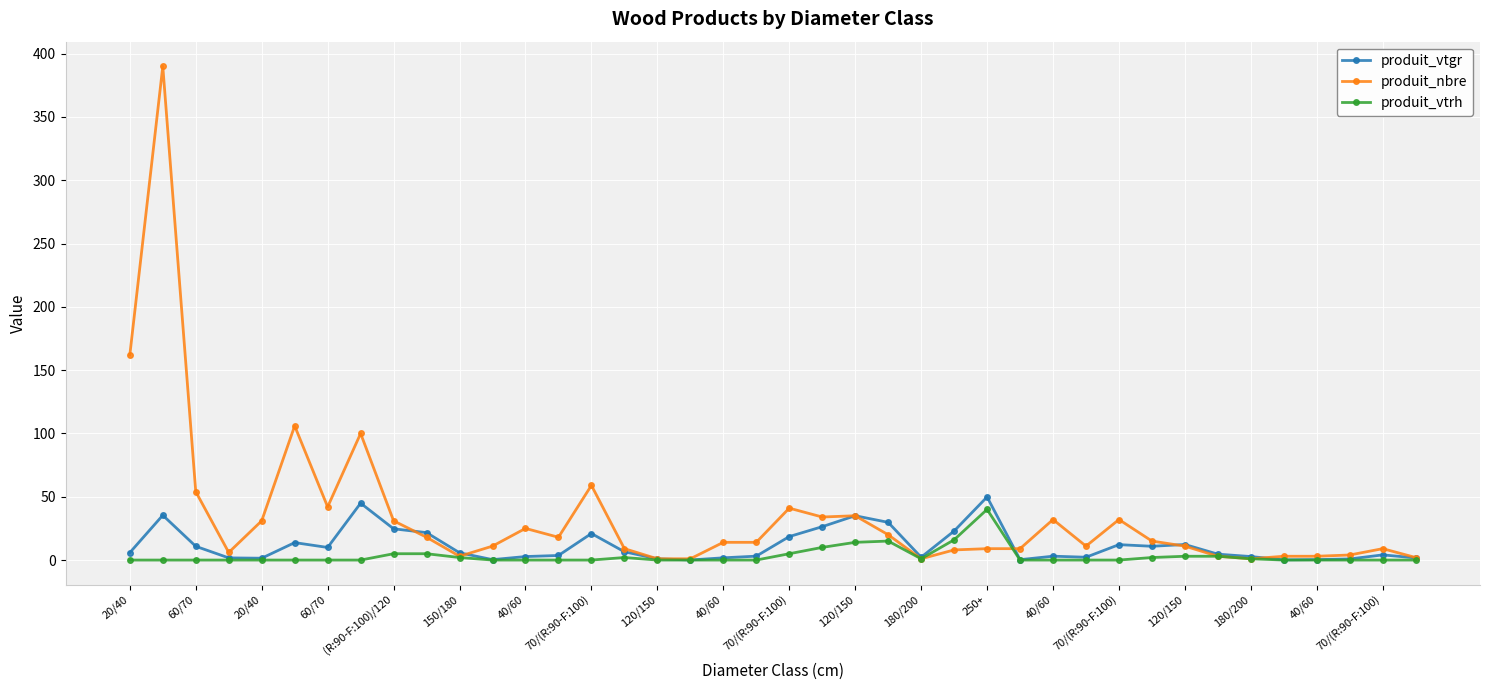

What is the maximum value for produit_vtgr?

49.9